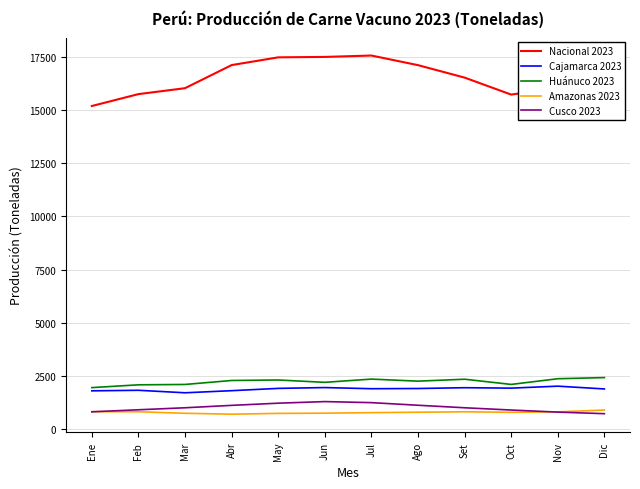

What is the minimum value for Amazonas 2023?

688.7